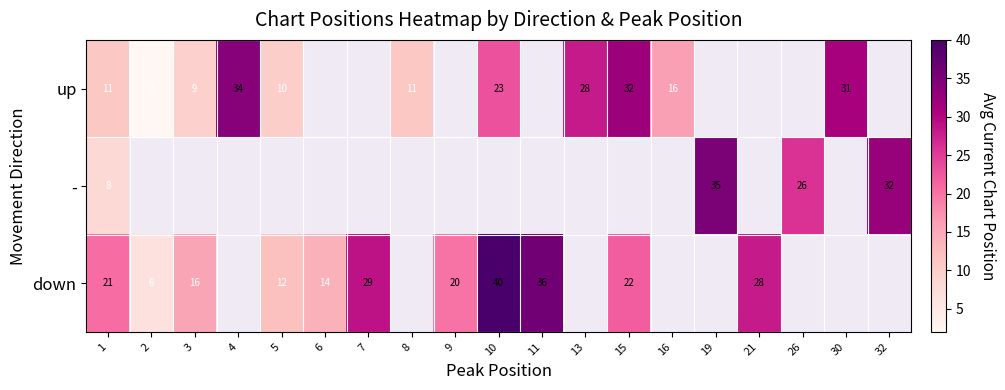

Is it true that down equals 9 at 15?

False